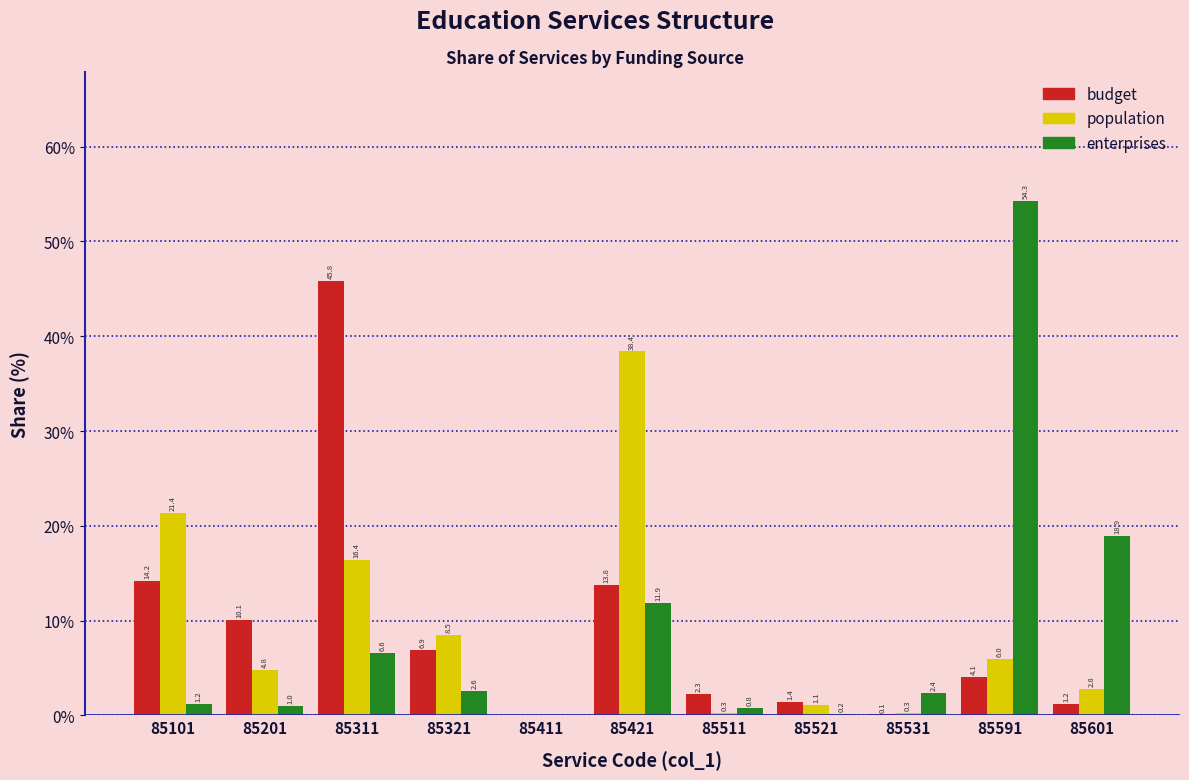

Reading left to right, transcribe all the data shown in this chart.

budget: 85101=14.2	85201=10.1	85311=45.8	85321=6.9	85411=0.0	85421=13.8	85511=2.3	85521=1.4	85531=0.1	85591=4.1	85601=1.2
population: 85101=21.4	85201=4.8	85311=16.4	85321=8.5	85411=0.0	85421=38.4	85511=0.3	85521=1.1	85531=0.3	85591=6.0	85601=2.8
enterprises: 85101=1.2	85201=1.0	85311=6.6	85321=2.6	85411=0.0	85421=11.9	85511=0.8	85521=0.2	85531=2.4	85591=54.3	85601=18.9